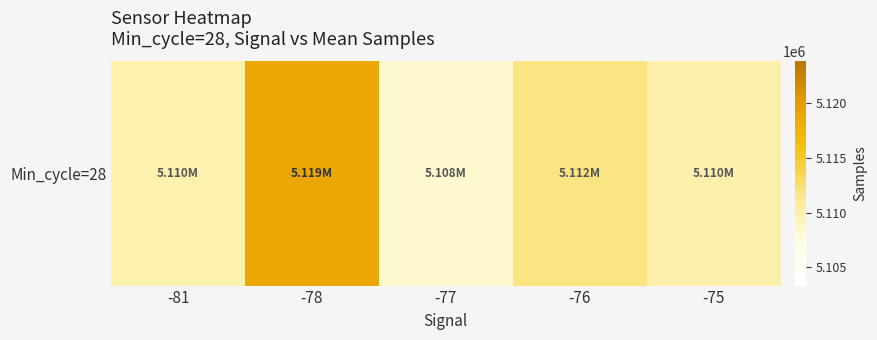

Where is the data nearest to the value 5113573?

-76